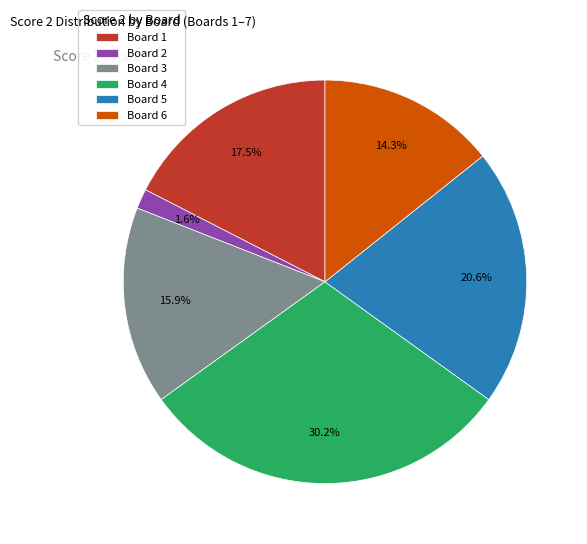

What percentage is the Board 4 slice, to the nearest percent?

30%